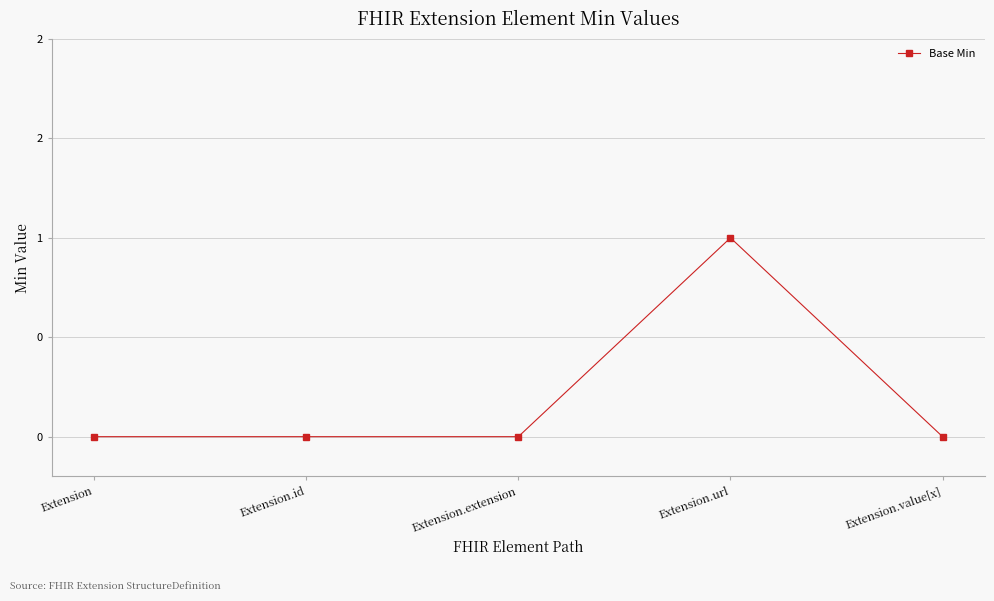

How many values are between 0 and 1?

5